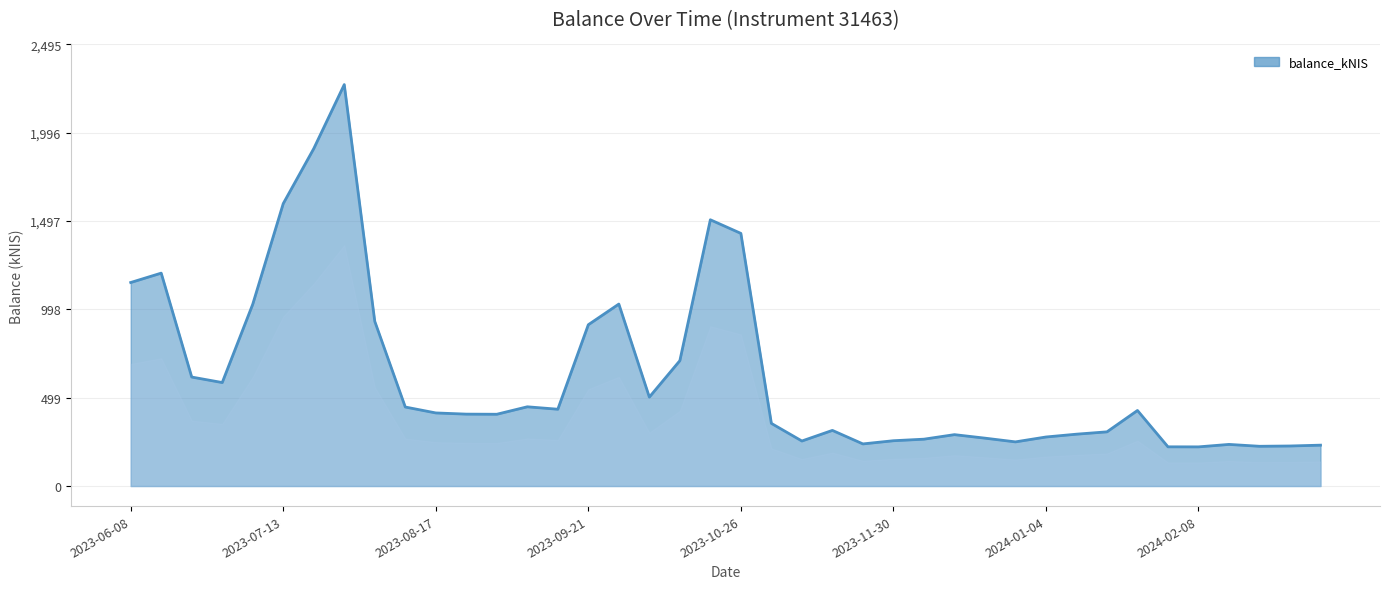

Count the number of data series in this chart.

1